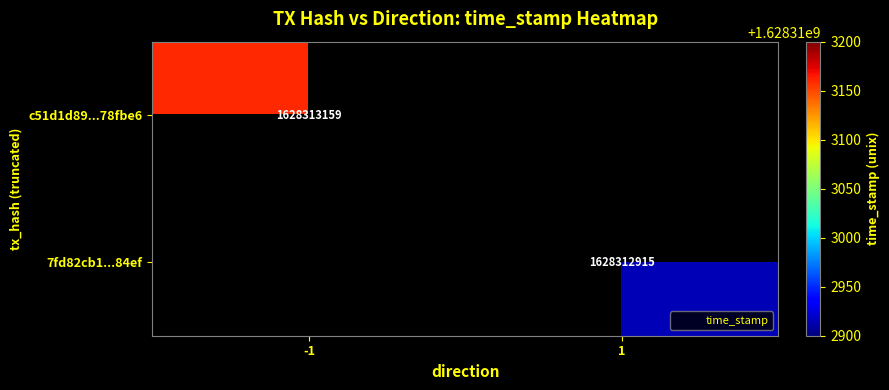

True or false: 7fd82cb13d7354d9b76a180273bd66ef7e984ef has a value of 1 at direction.

True